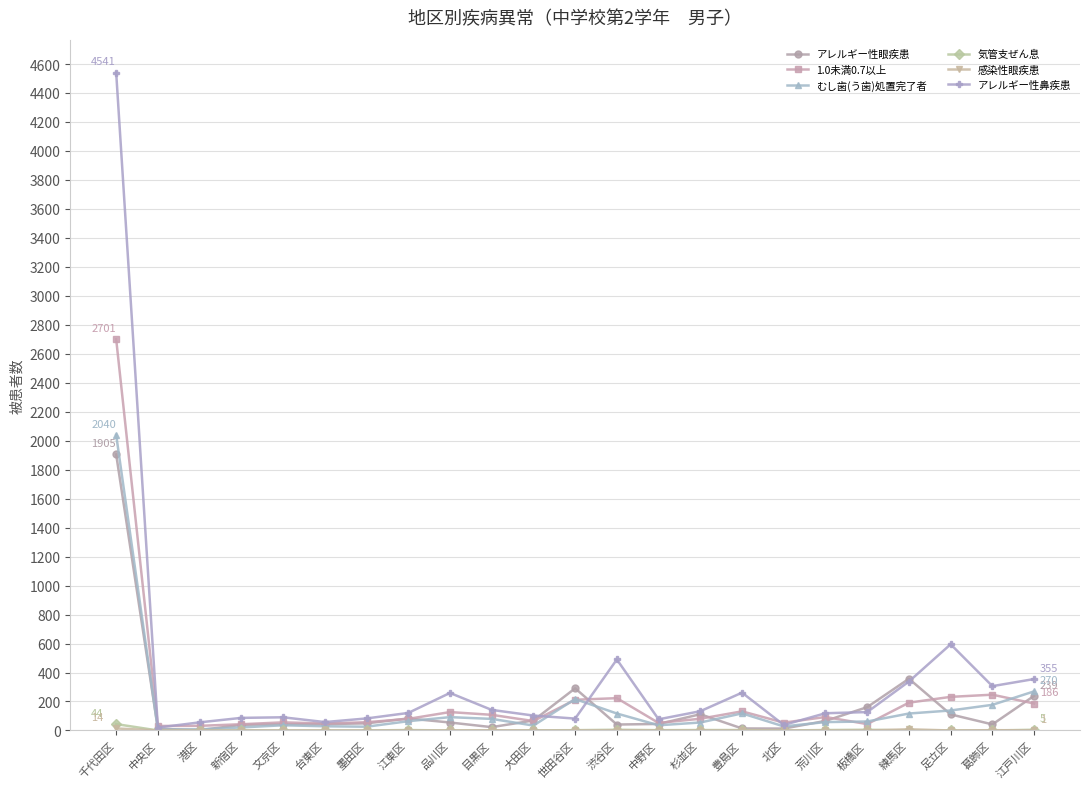

What is the total value across all series at 杉並区?

384